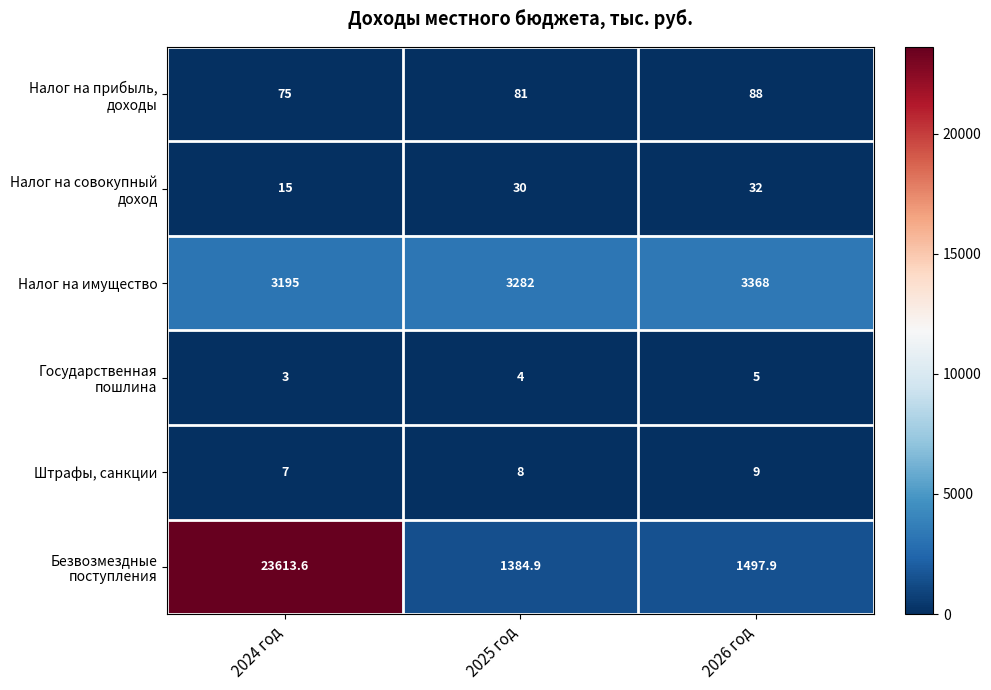

What is the smallest value displayed?

3.0